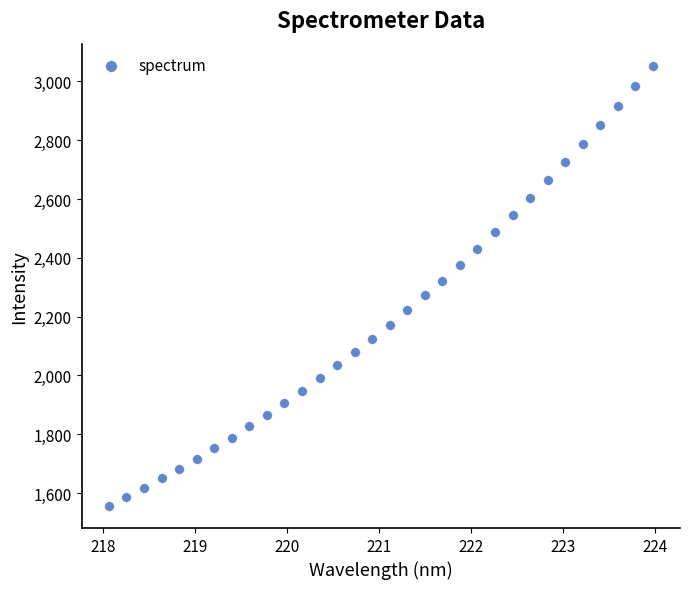

What is the range of X values (max minus min)?

5.9